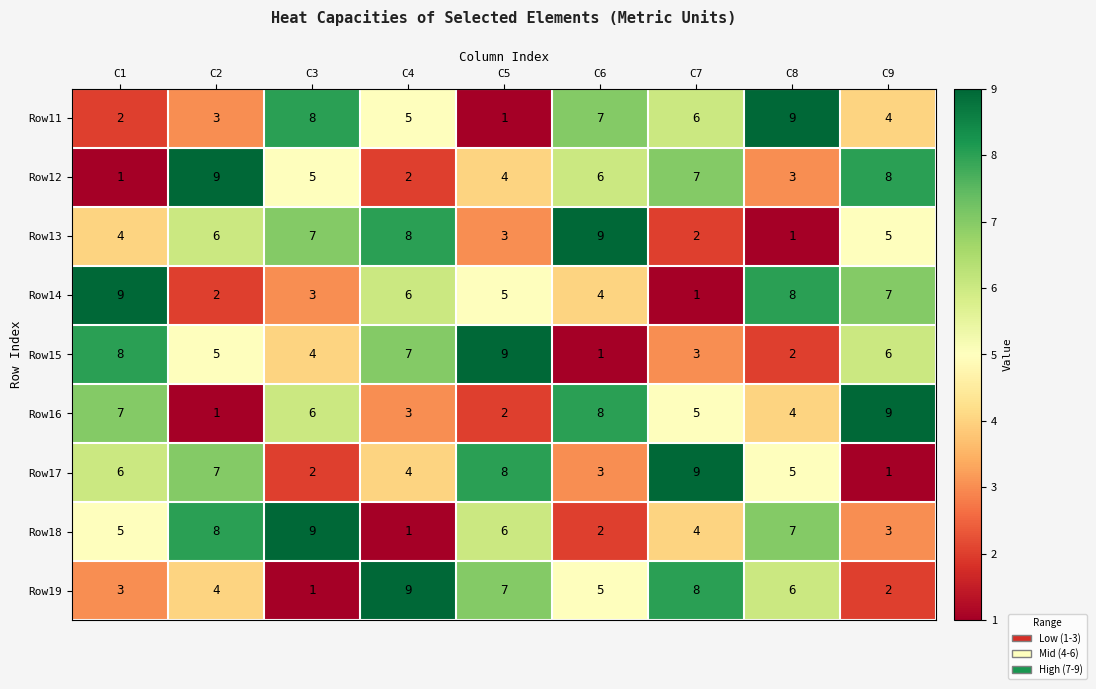

Where is Row18 nearest to the value 5?

C1